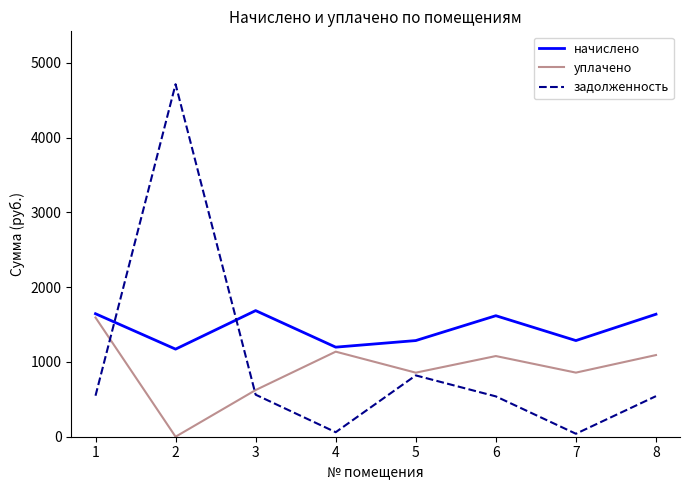

Where is задолженность nearest to the value 2377?

5